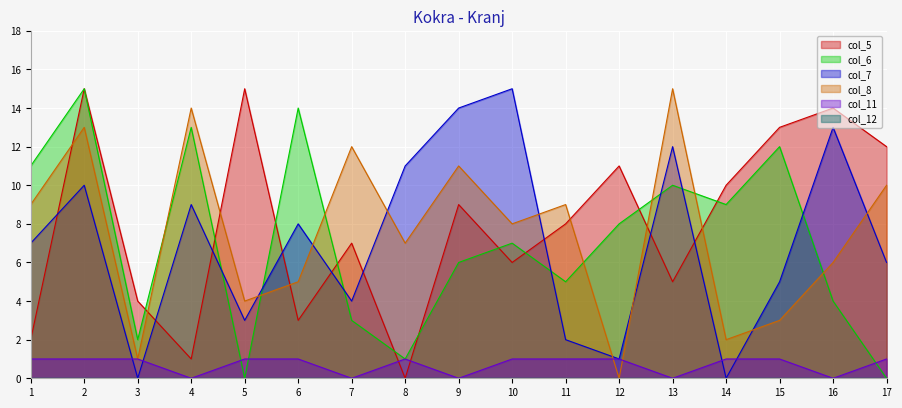

What is the difference between the col_5 values at 10 and 15?

7